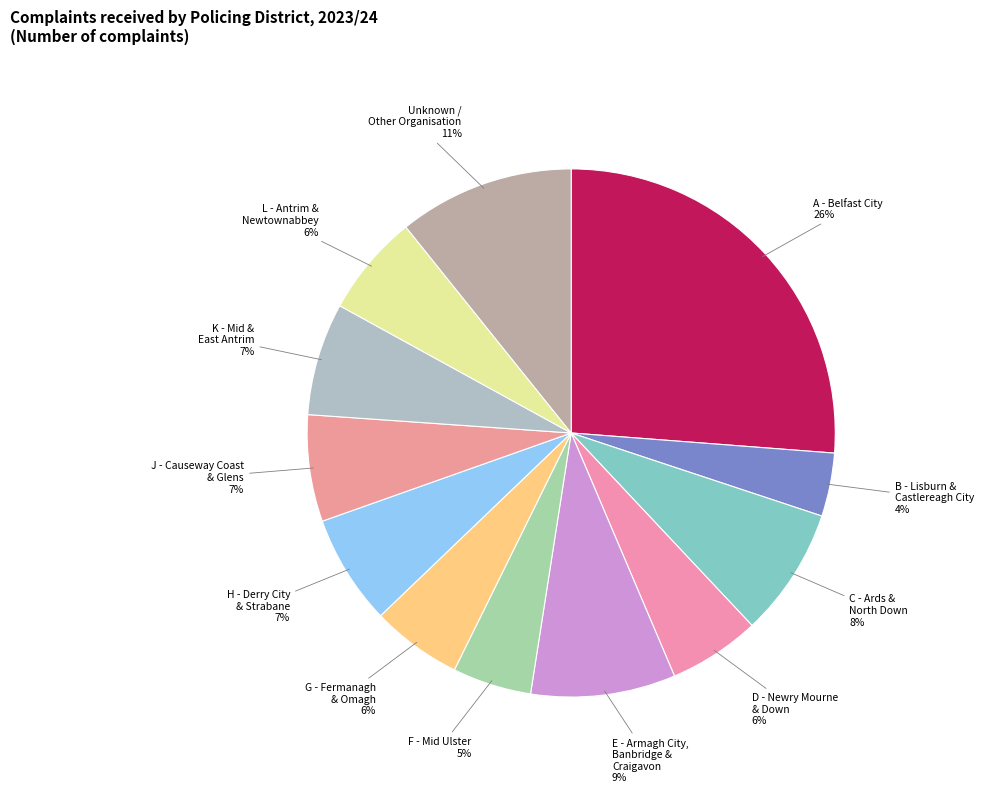

To the nearest percent, what portion does D - Newry Mourne & Down represent?

6%